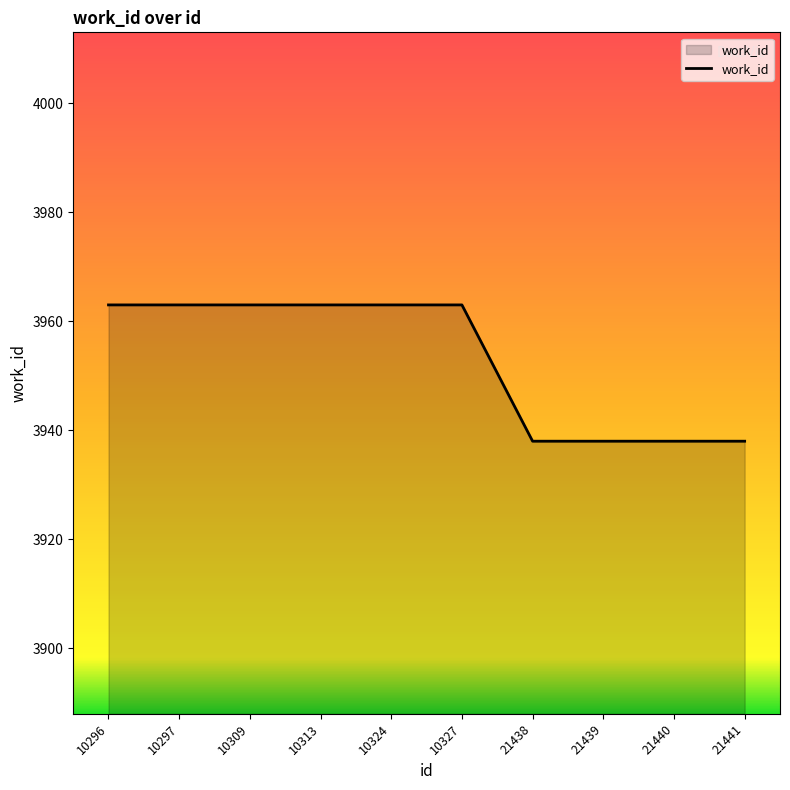

What is the difference between the maximum and minimum values?

25